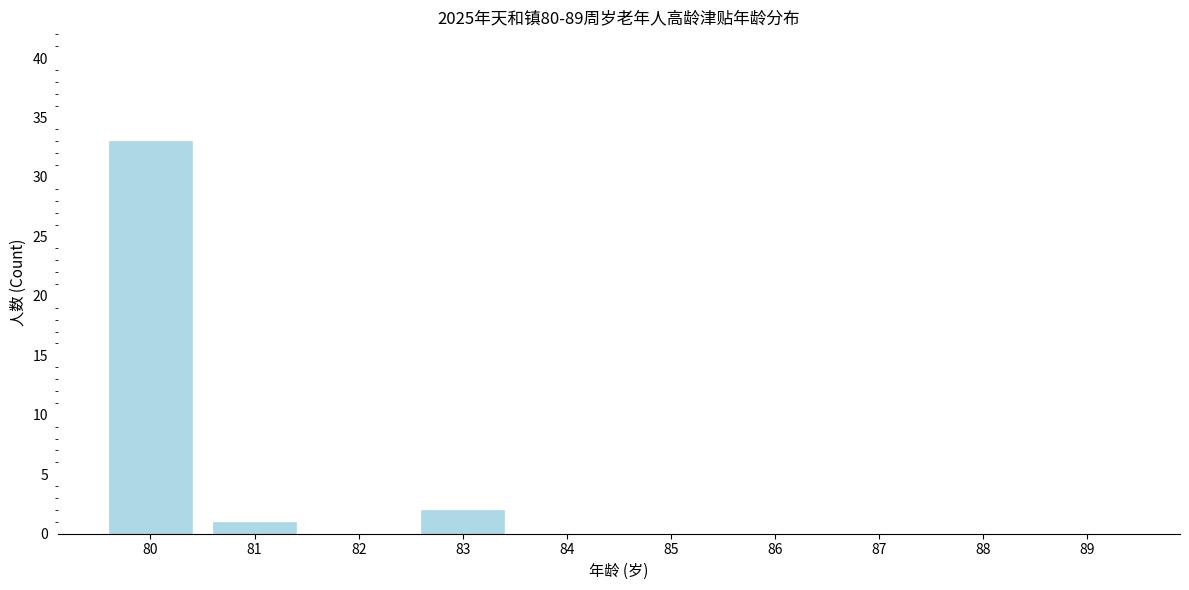

Reading left to right, transcribe all the data shown in this chart.

80=33	81=1	82=0	83=2	84=0	85=0	86=0	87=0	88=0	89=0